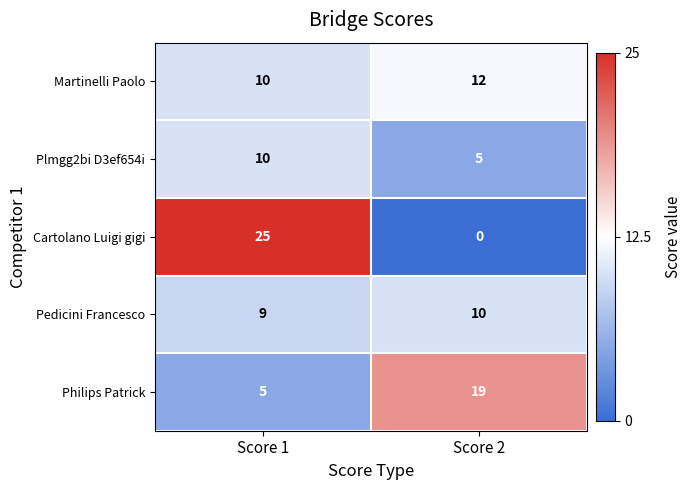

What is the average value of the Plmgg2bi D3ef654i series?

8